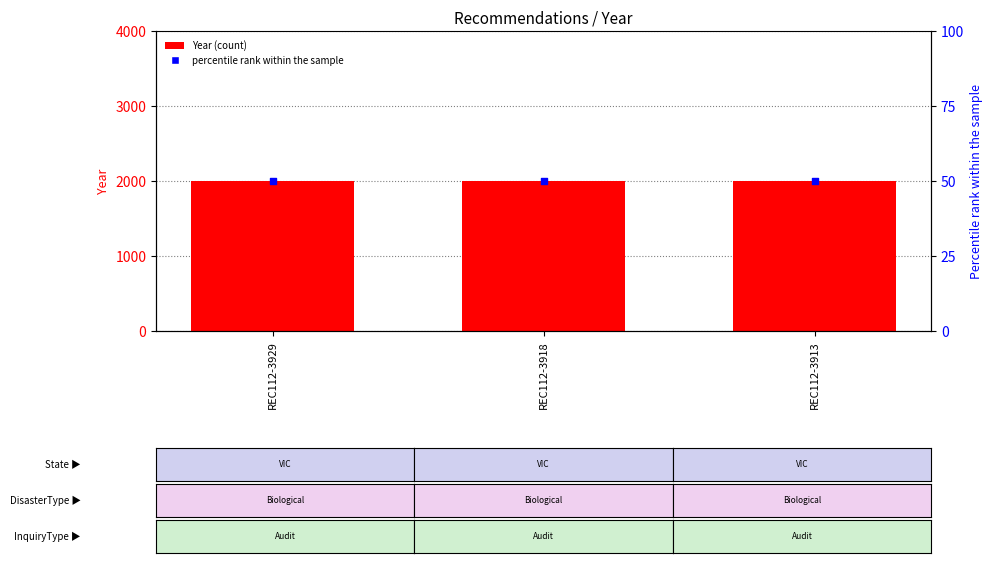

Which series has the largest total across all categories?

Year